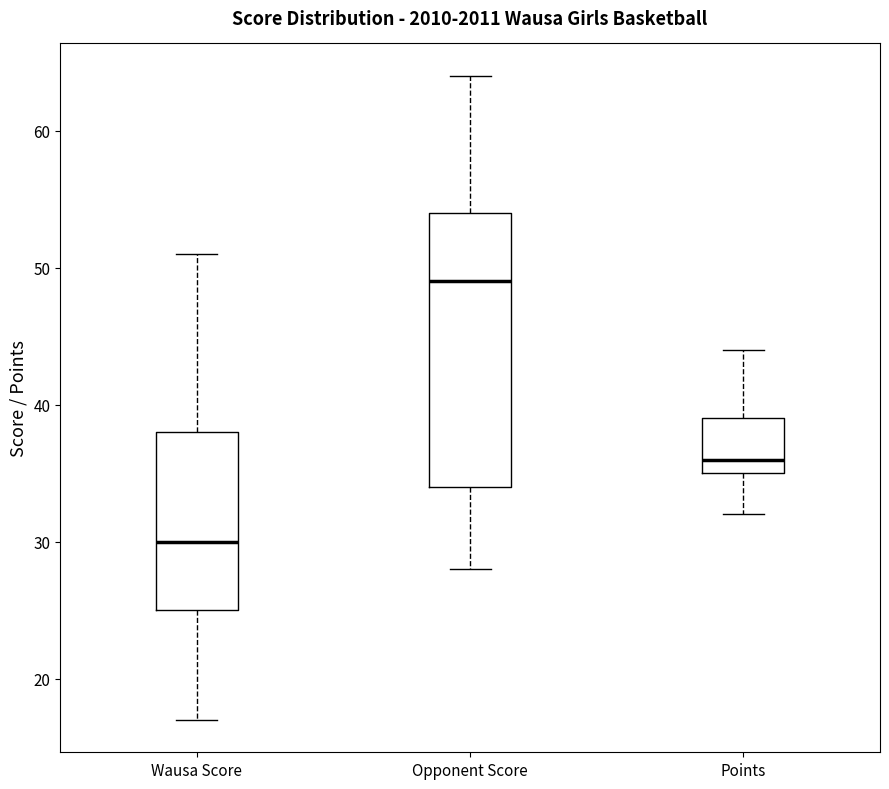

Reading left to right, transcribe this box plot: for each box, give where its median line is, the range the box spans, and where its two whiskers end, as read against the y-axis. The values are not printed on the chart, so give them approximately, as read against the axis.

Wausa Score: median 30, box 25 to 38, whiskers 17 to 51
Opponent Score: median 49, box 34 to 54, whiskers 28 to 64
Points: median 36, box 35 to 39, whiskers 32 to 44